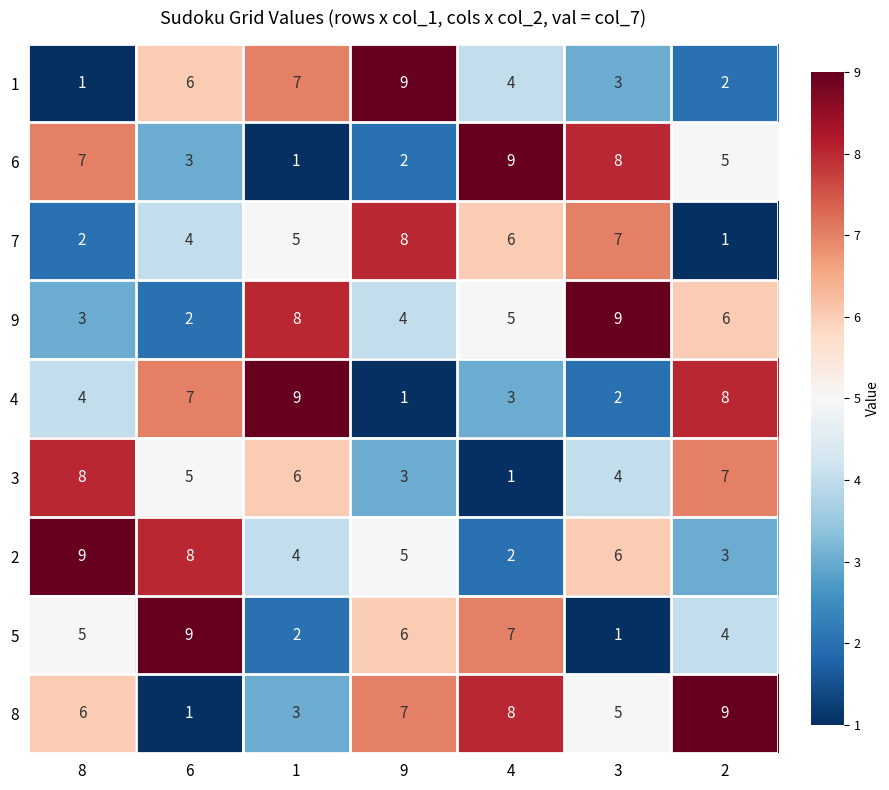

What is the total value across all series at 6?

45